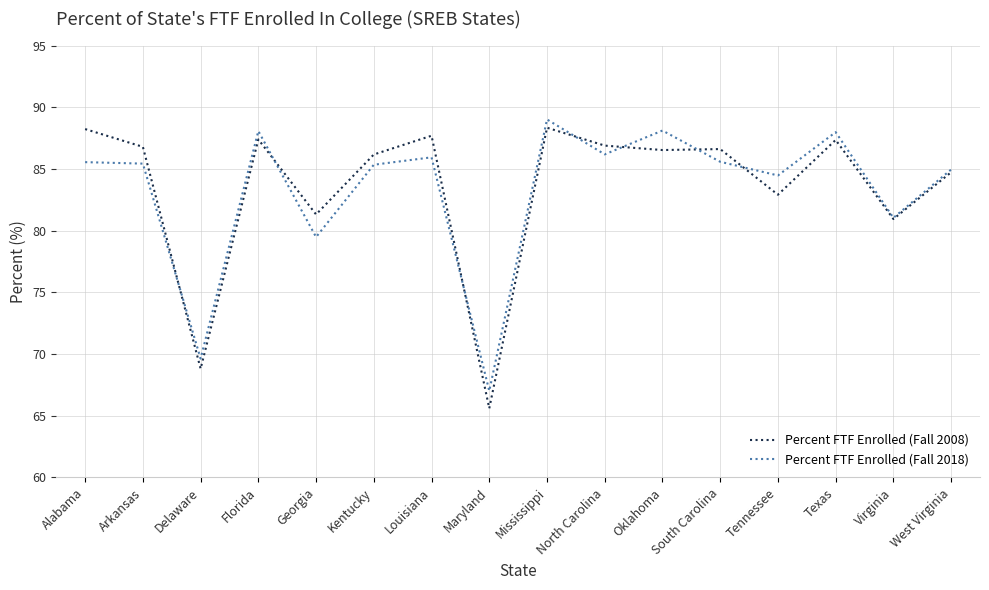

At which category is the sum across all series the highest?

Mississippi